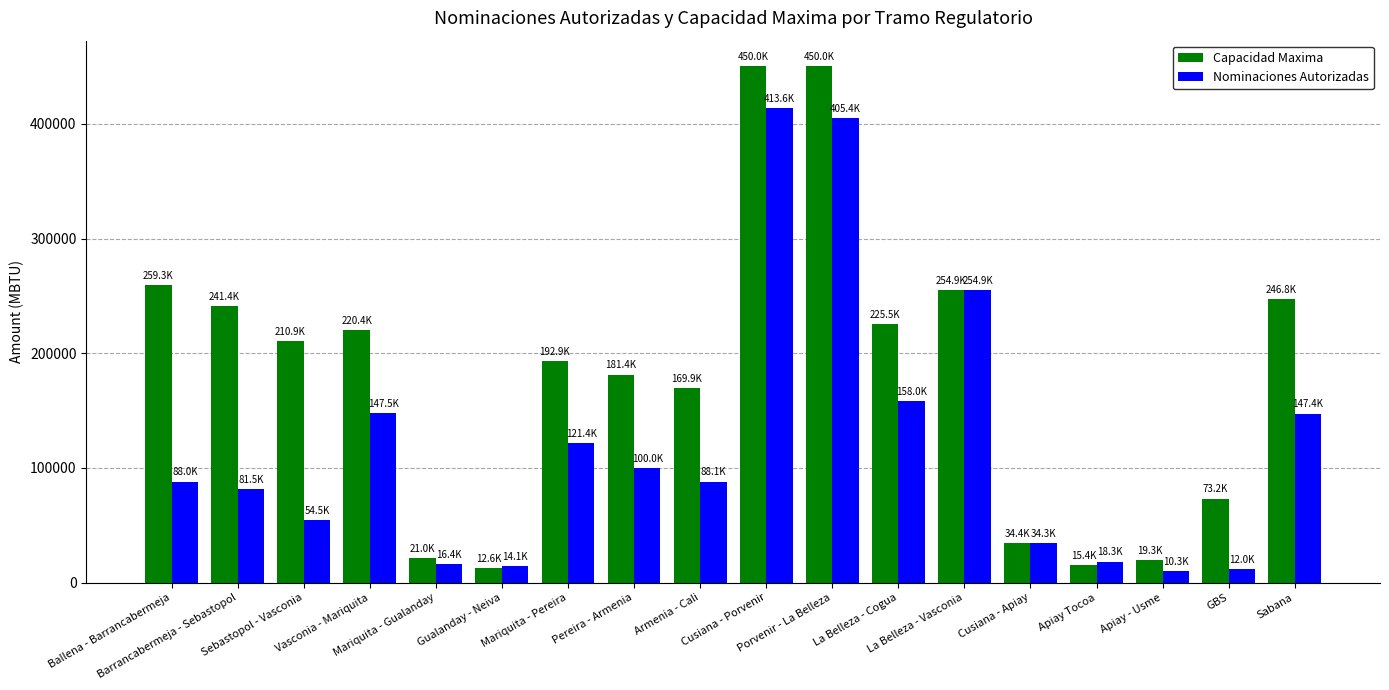

Is it true that Nominaciones Autorizadas equals 18299.0 at Apiay Tocoa?

True